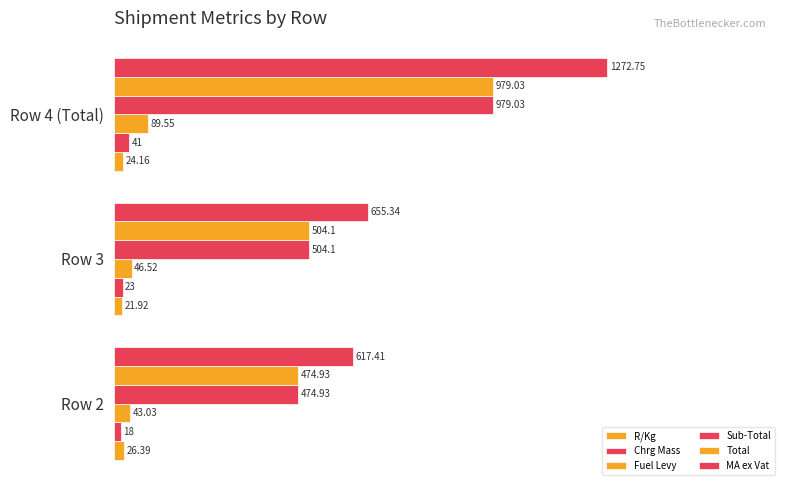

How many data points does each series have?

3